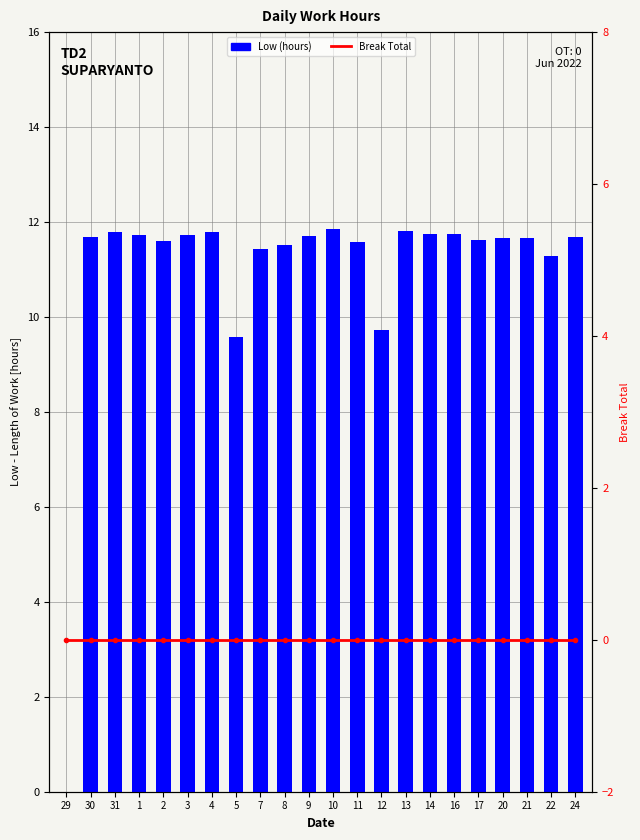

What is the total value across all series at 13?

11.8